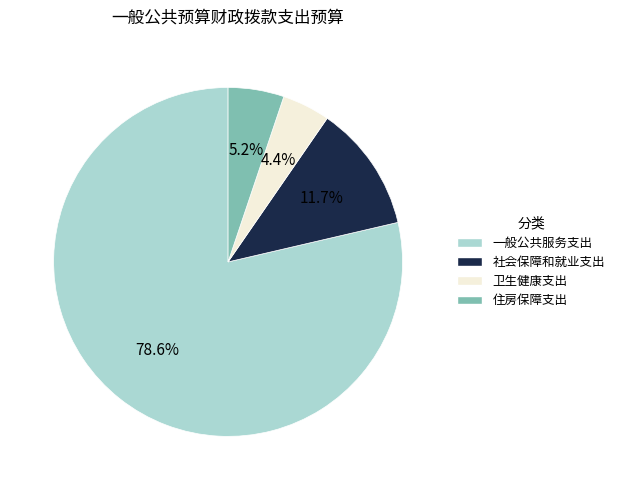

Between 社会保障和就业支出 and 一般公共服务支出, which is larger?

一般公共服务支出